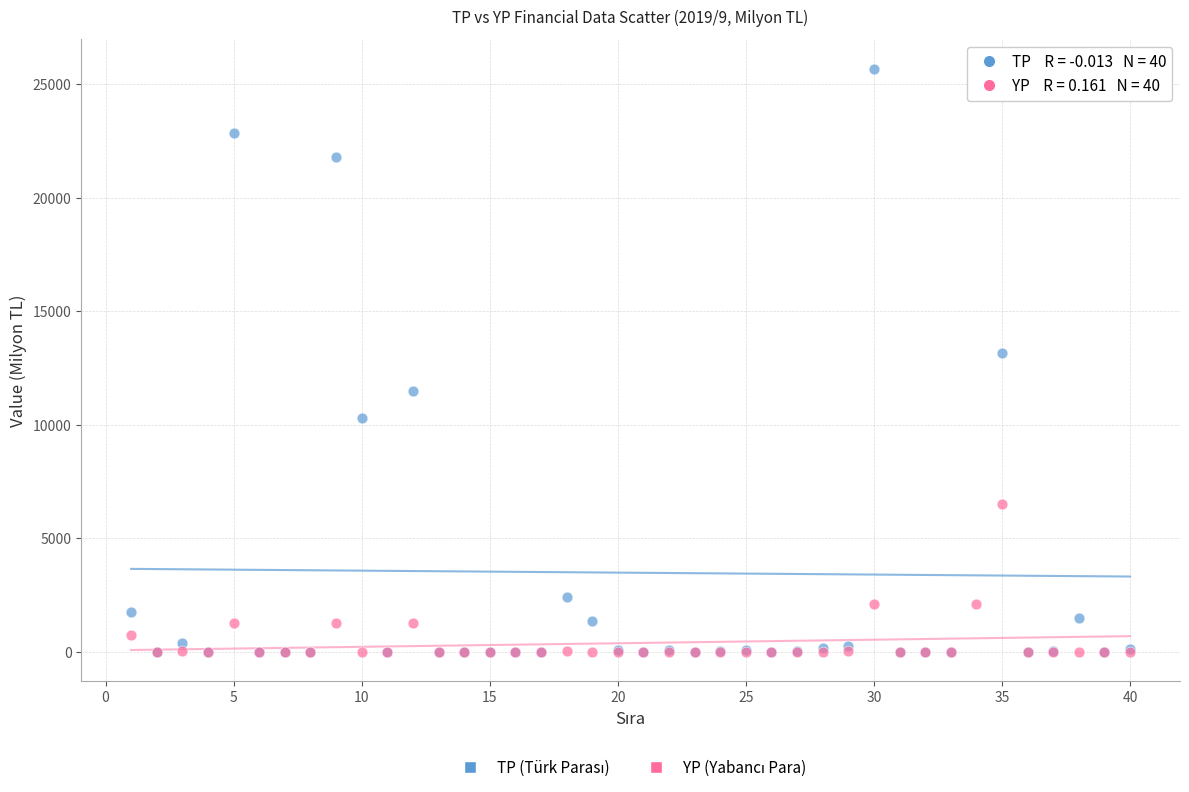

Across all series, what Y value is closest to 12842?

13151